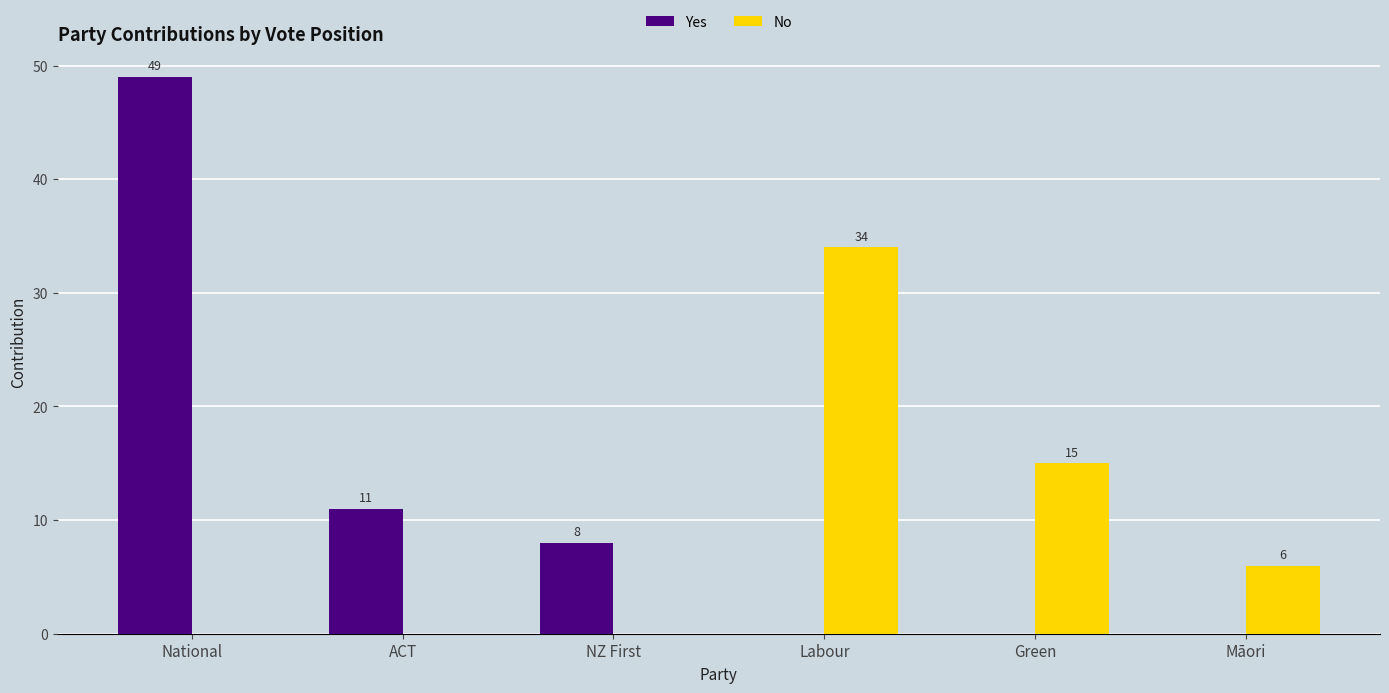

True or false: No has a value of 6 at Māori.

True